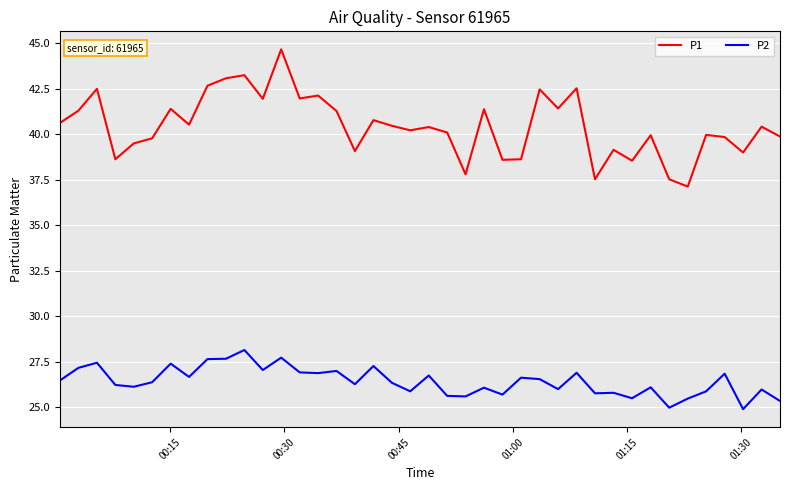

Which series has the largest total across all categories?

P1